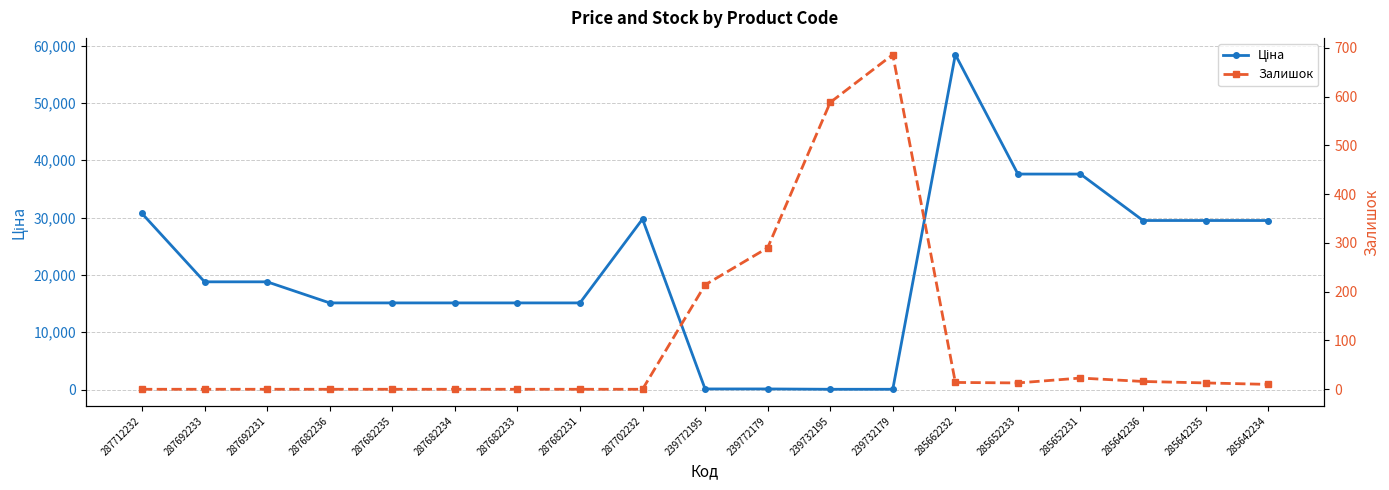

Reading right to left, extract all data points from this chart.

Ціна: 29491.5	29491.5	29491.5	37593.6	37593.6	58426.5	57.0	57.0	114.1	114.1	29747.2	15120.0	15120.0	15120.0	15120.0	15120.0	18796.8	18796.8	30717.1
Залишок: 10.0	13.0	16.0	23.0	13.0	14.0	686.0	588.0	290.0	214.0	0.0	0.0	0.0	0.0	0.0	0.0	0.0	0.0	0.0